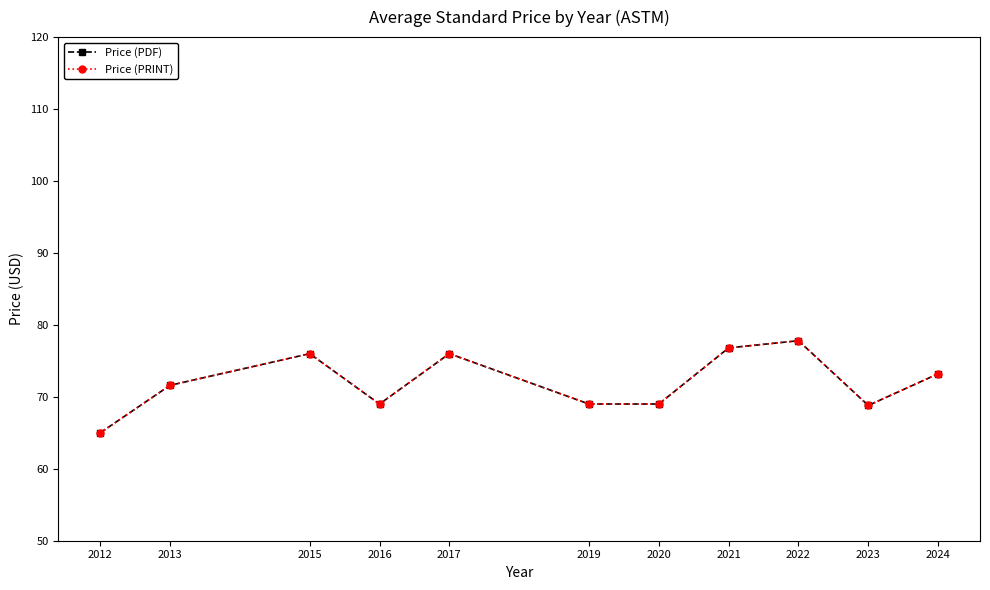

What is the difference between the Price (PDF) values at 2019 and 2024?

4.2